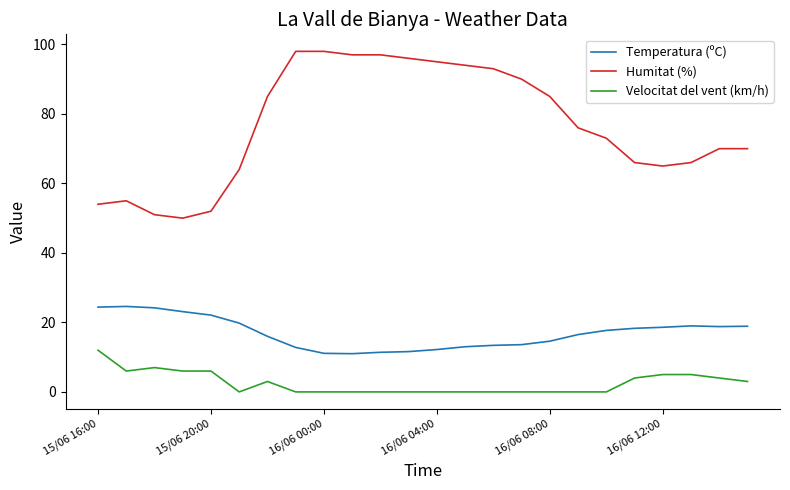

What is the maximum value for Temperatura (ºC)?

24.6